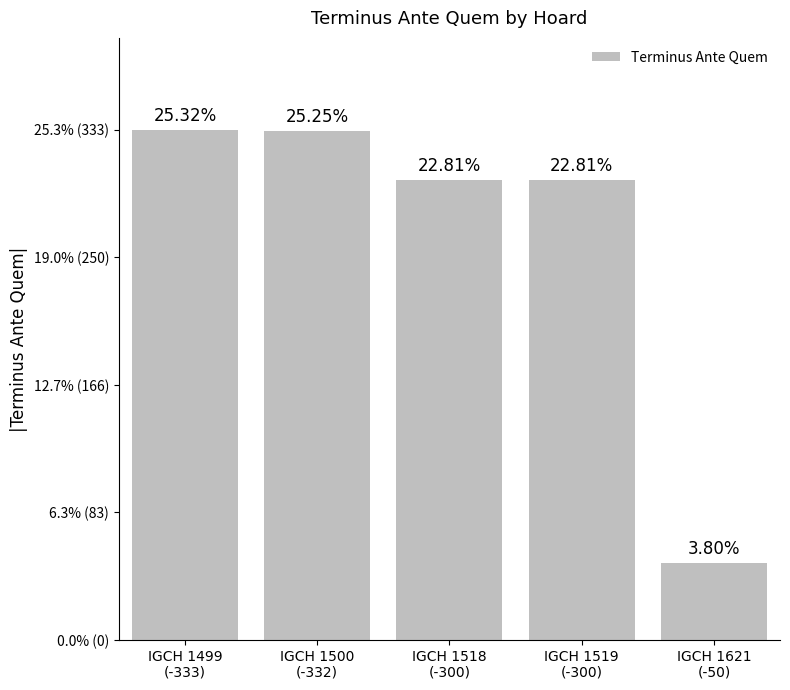

Which has a higher value, IGCH 1519
(-300) or IGCH 1621
(-50)?

IGCH 1519
(-300)